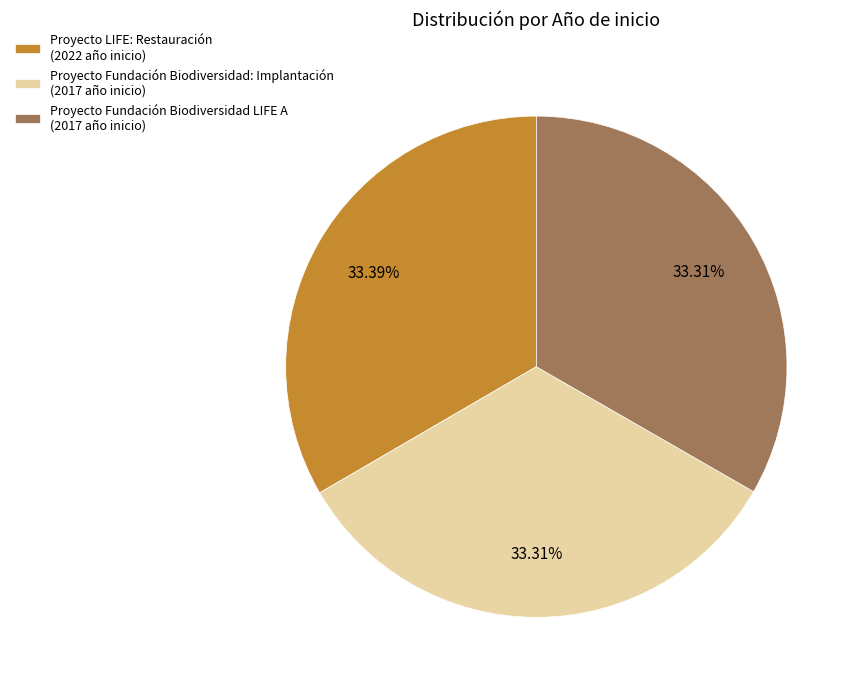

Approximately how many times larger is the value at Proyecto Fundación Biodiversidad: Implantación (2017 año inicio) compared to Proyecto LIFE: Restauración (2022 año inicio)?

1.0